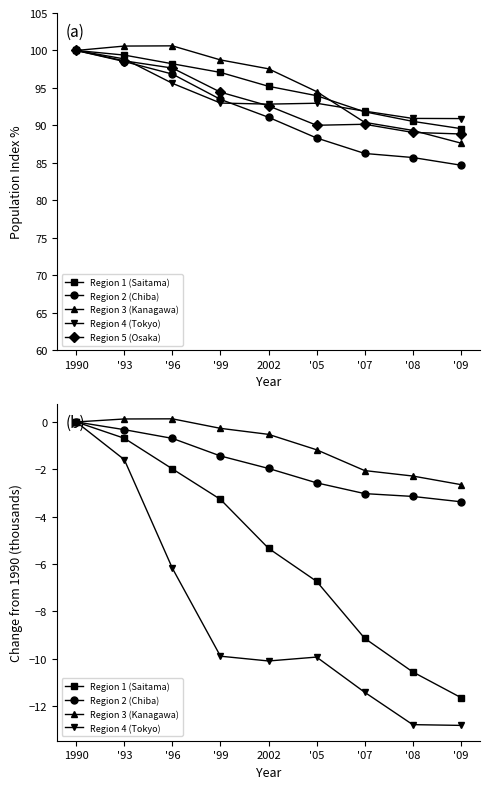

Reading right to left, extract all data points from this chart.

Region 1 (Saitama): -11.6	-10.6	-9.1	-6.7	-5.3	-3.3	-2.0	-0.7	0.0
Region 2 (Chiba): -3.4	-3.1	-3.0	-2.6	-2.0	-1.4	-0.7	-0.3	0.0
Region 3 (Kanagawa): -2.6	-2.3	-2.1	-1.2	-0.5	-0.3	0.1	0.1	0.0
Region 4 (Tokyo): -12.8	-12.8	-11.4	-9.9	-10.1	-9.9	-6.2	-1.6	0.0
Region 5 (Osaka): 88.9	89.1	90.2	90.0	92.6	94.4	97.7	98.6	100.0